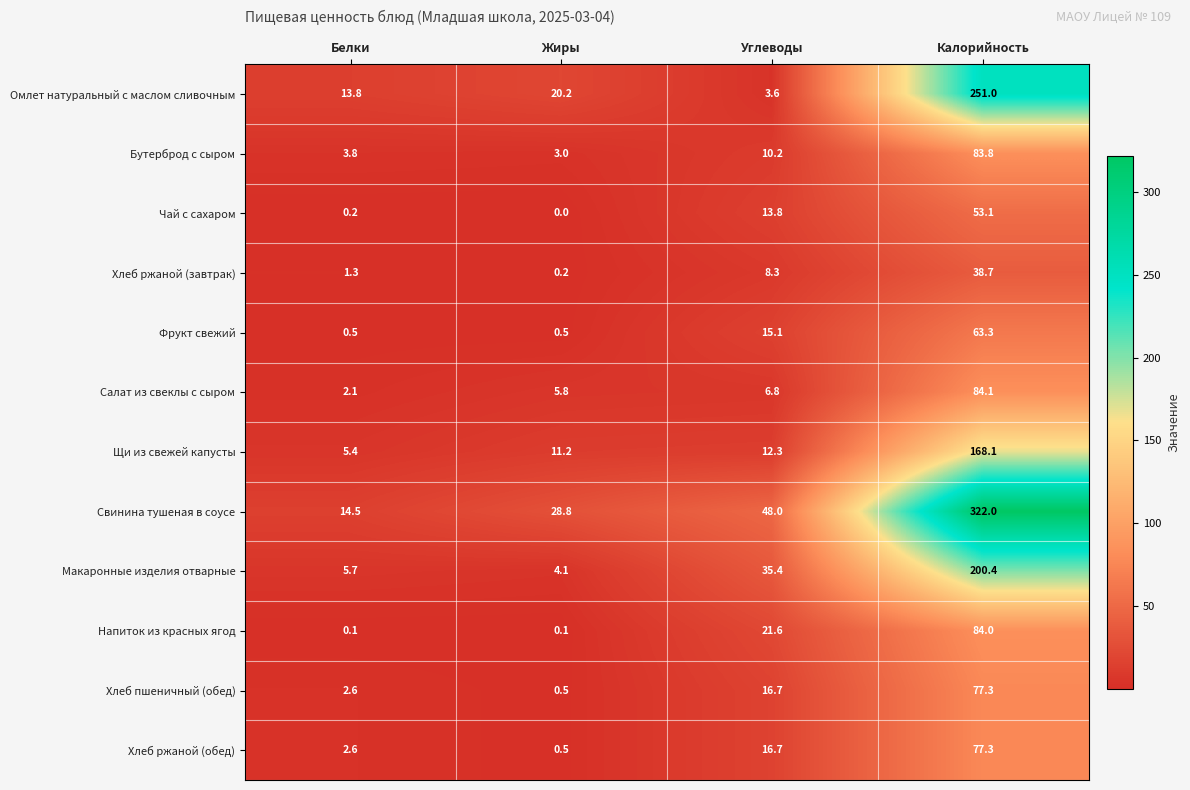

Where does the Хлеб ржаной (завтрак) series first go above 8?

Углеводы